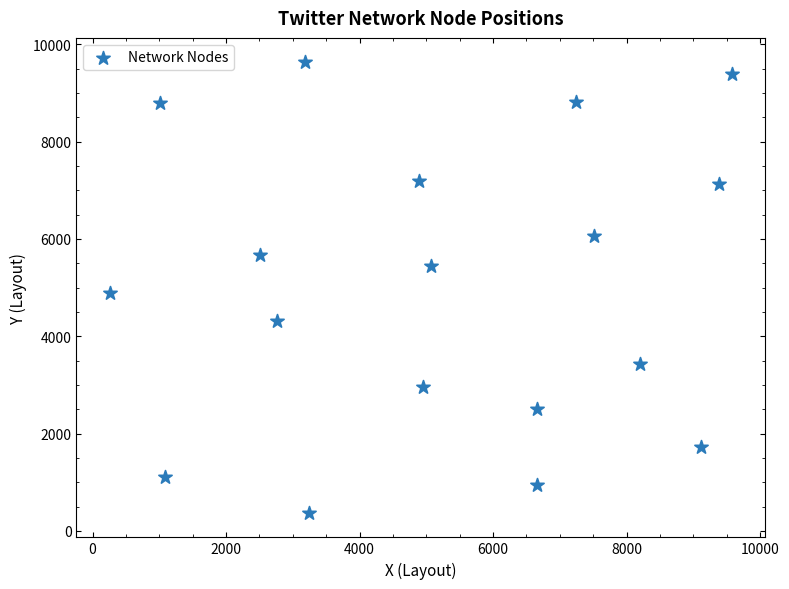

What Y value in the scatter plot is closest to 4999?

4880.6